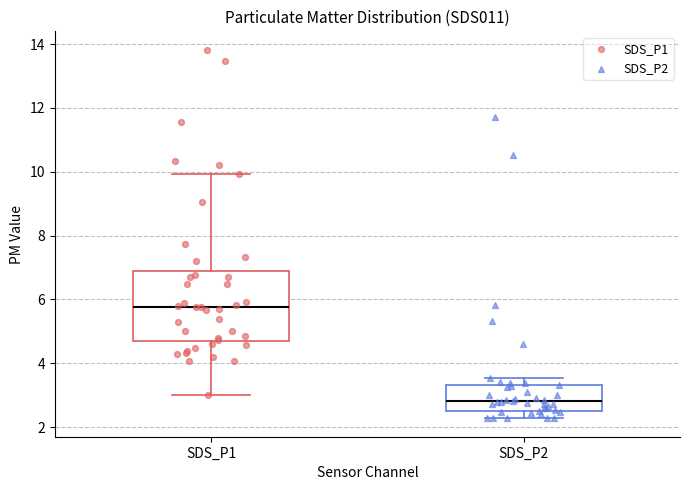

Where does the lower whisker of the box for SDS_P1 end on the y-axis? The values are not printed on the chart, so give them approximately, as read against the axis.

3.0